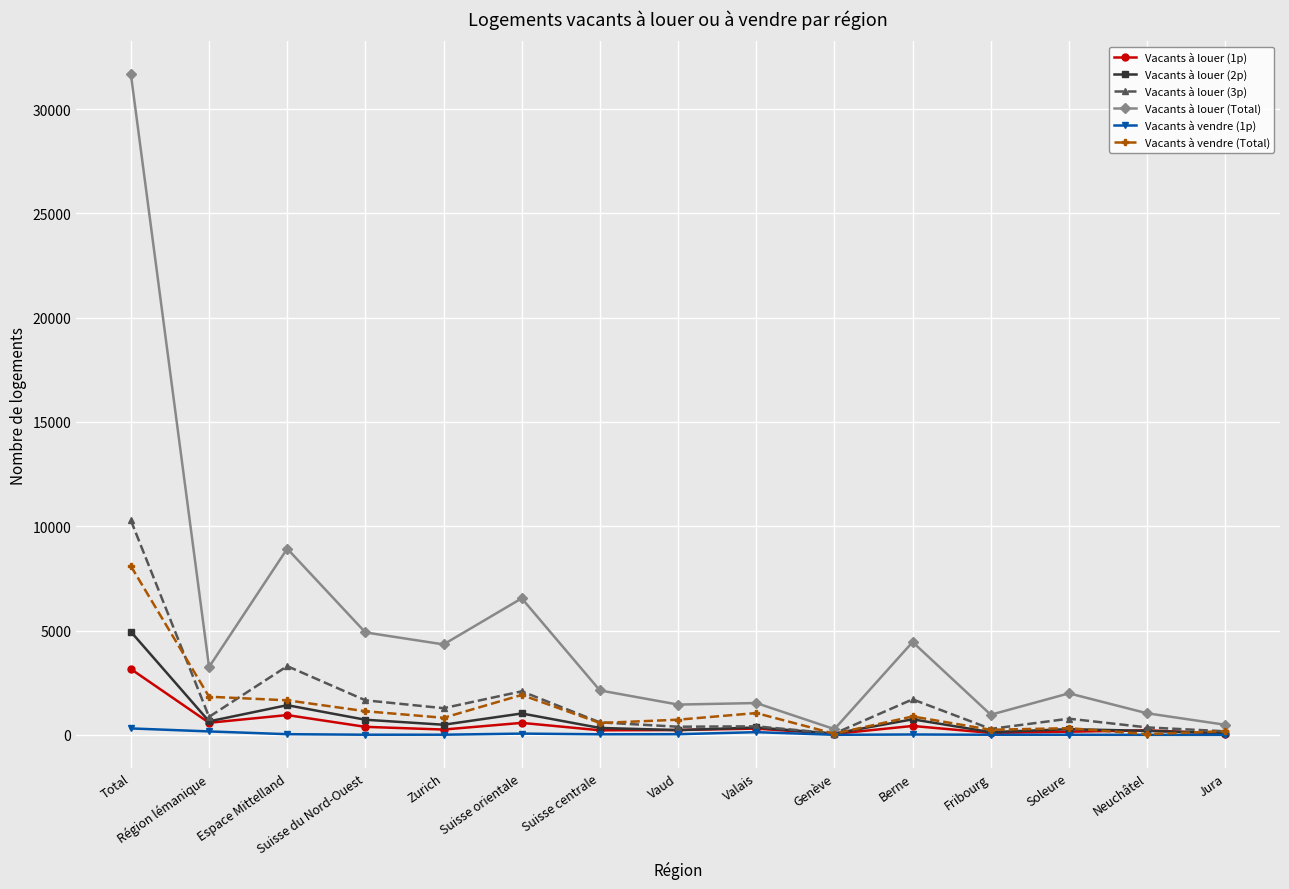

Which series has the largest range (max minus min)?

Vacants à louer (Total)